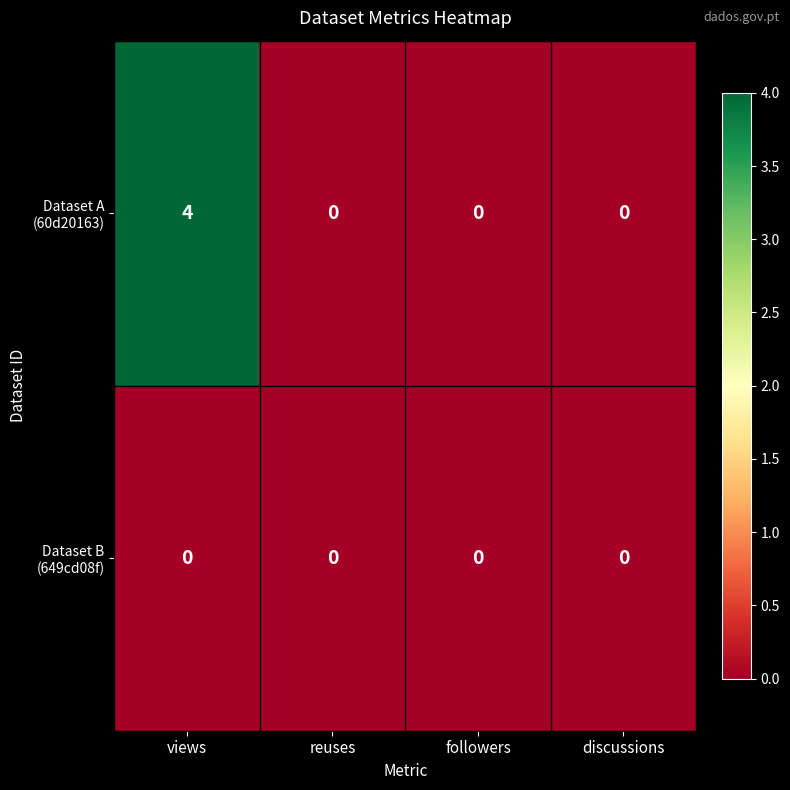

At which category is the sum across all series the highest?

views